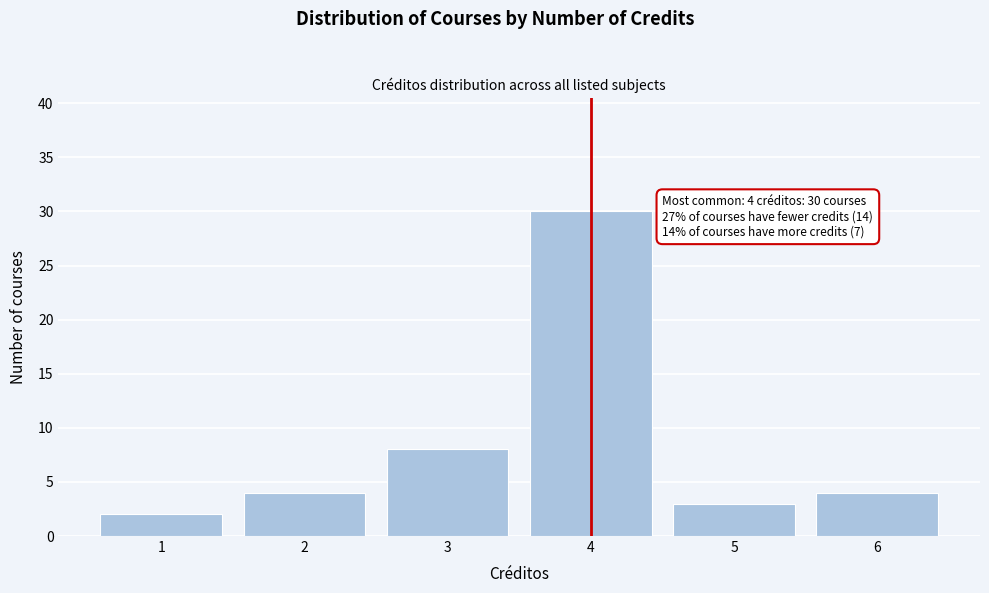

Which range on the x-axis has the tallest bar?

3.5 to 4.5